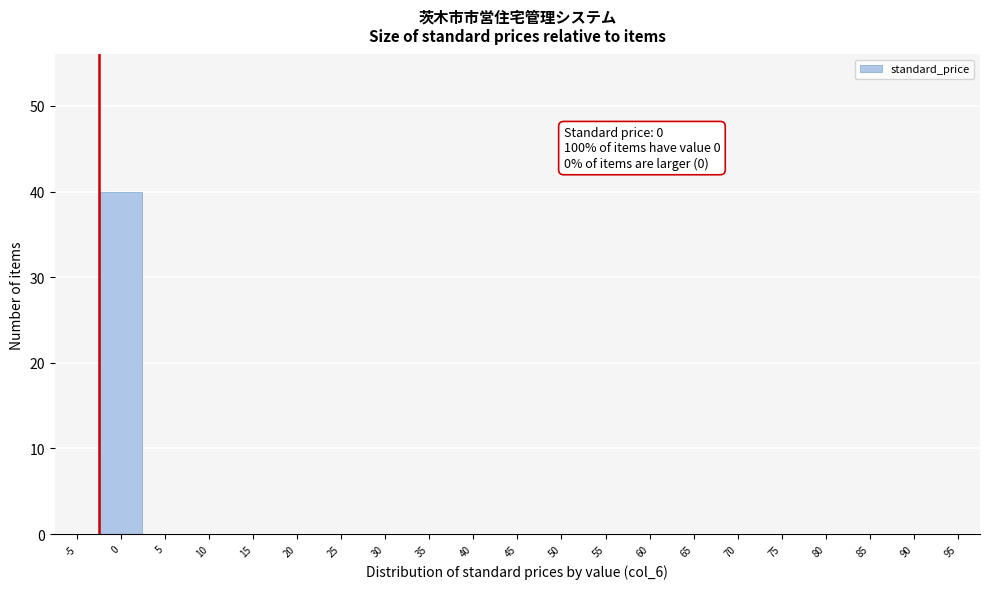

Reading left to right, extract all data points from this chart.

-5=0	0=40	5=0	10=0	15=0	20=0	25=0	30=0	35=0	40=0	45=0	50=0	55=0	60=0	65=0	70=0	75=0	80=0	85=0	90=0	95=0